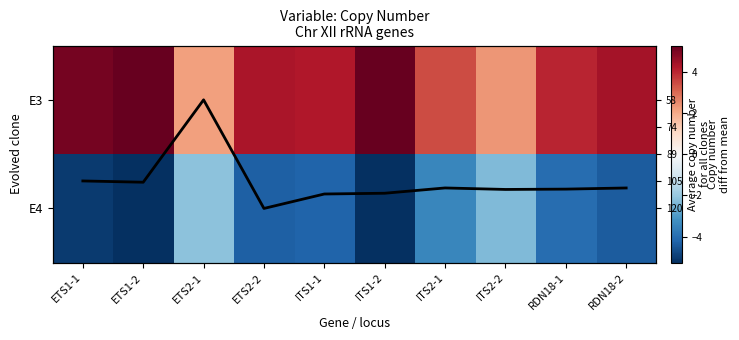

What is the difference between the highest and lowest values at ITS1-1?

8.4